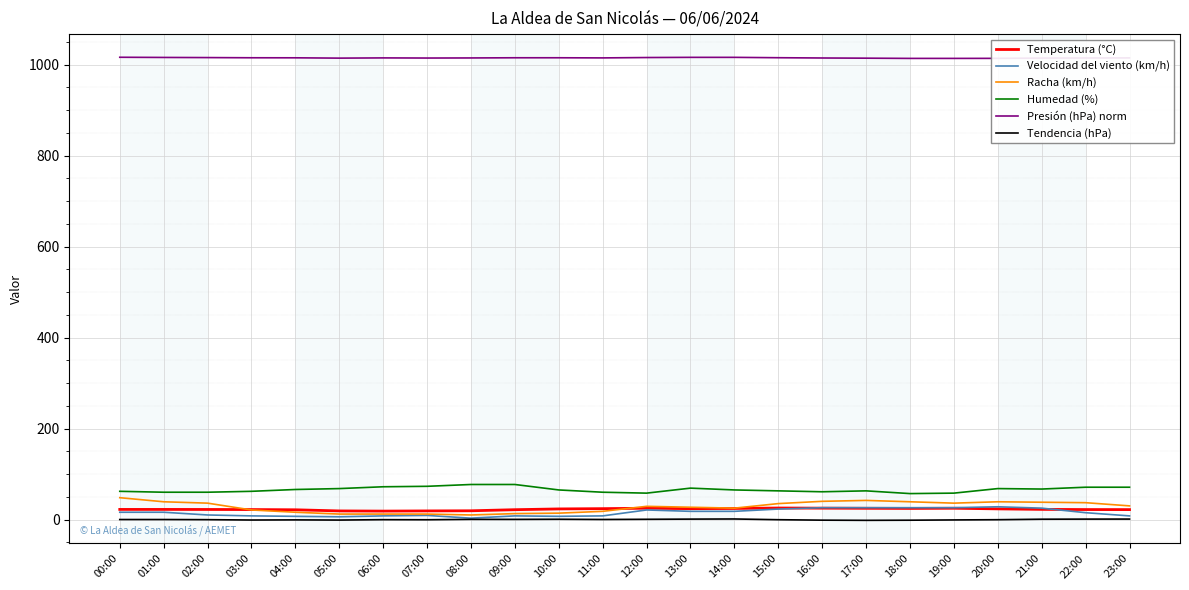

What is the maximum value for Velocidad del viento (km/h)?

28.0